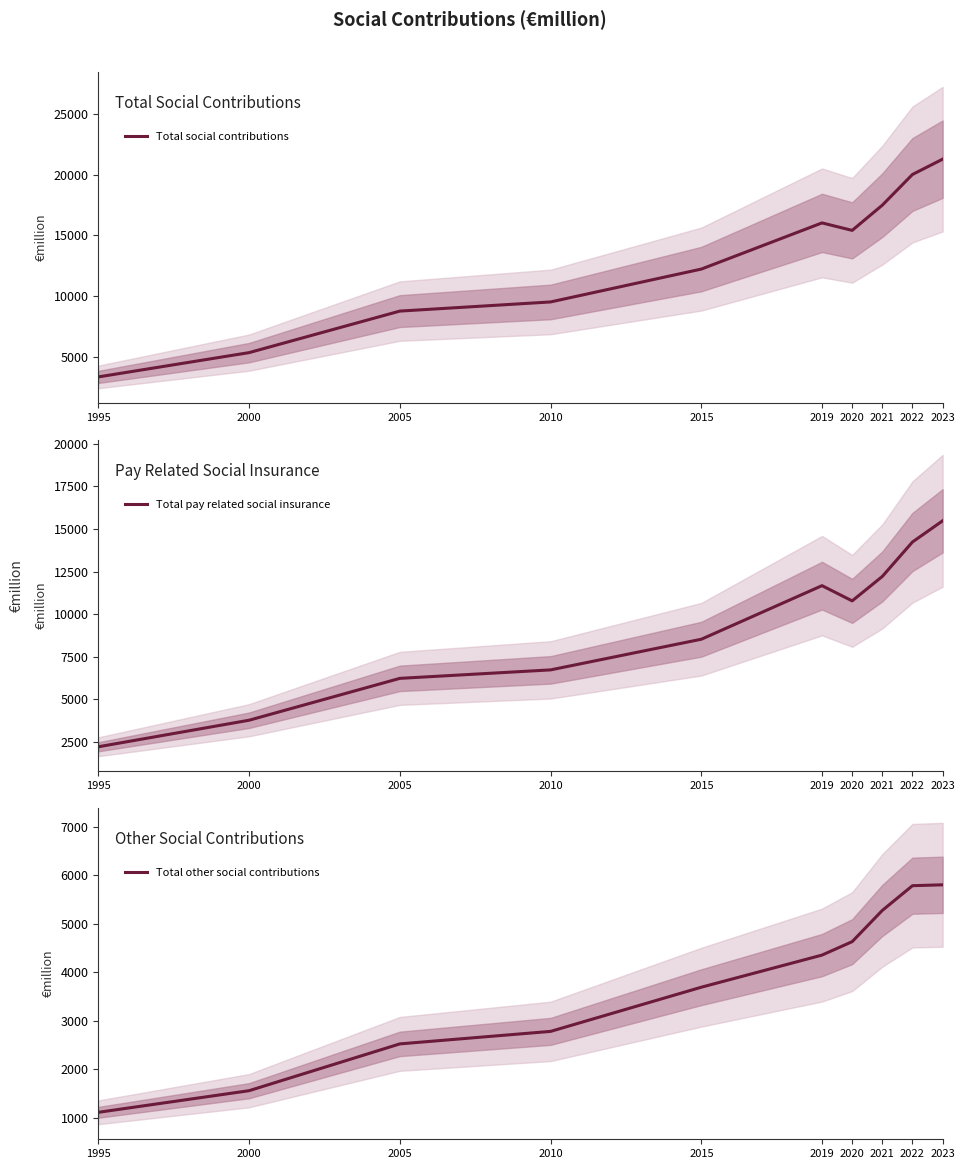

What is the value of the Total pay related social insurance point at the 1st from the left?

2215